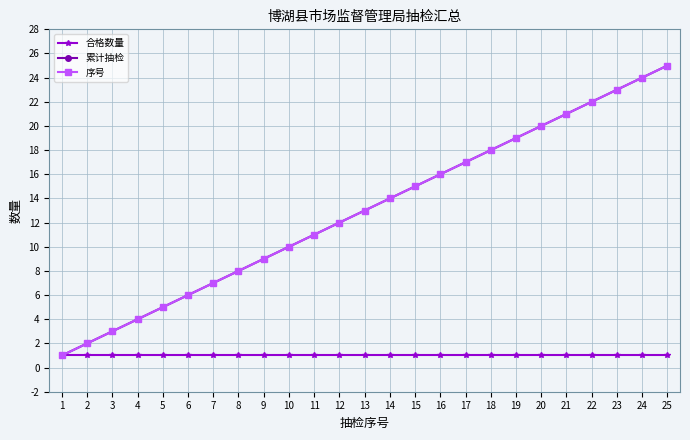

True or false: 序号 and 累计抽检 intersect in this chart.

False